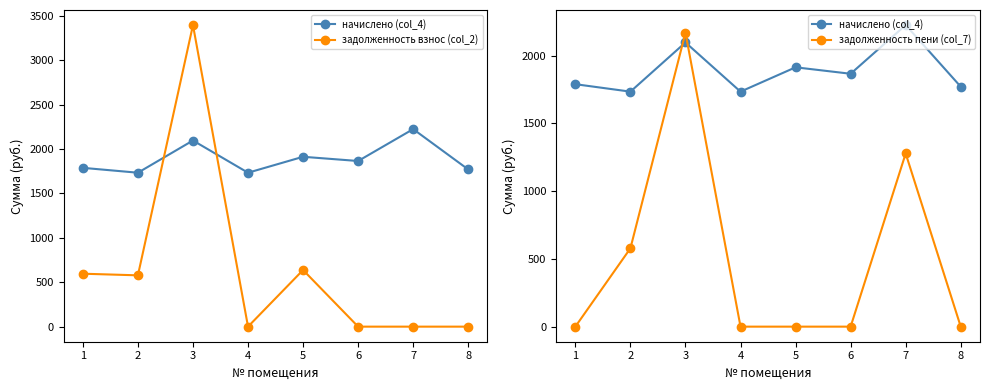

True or false: задолженность пени (col_7) and задолженность взнос (col_2) cross at least once.

False